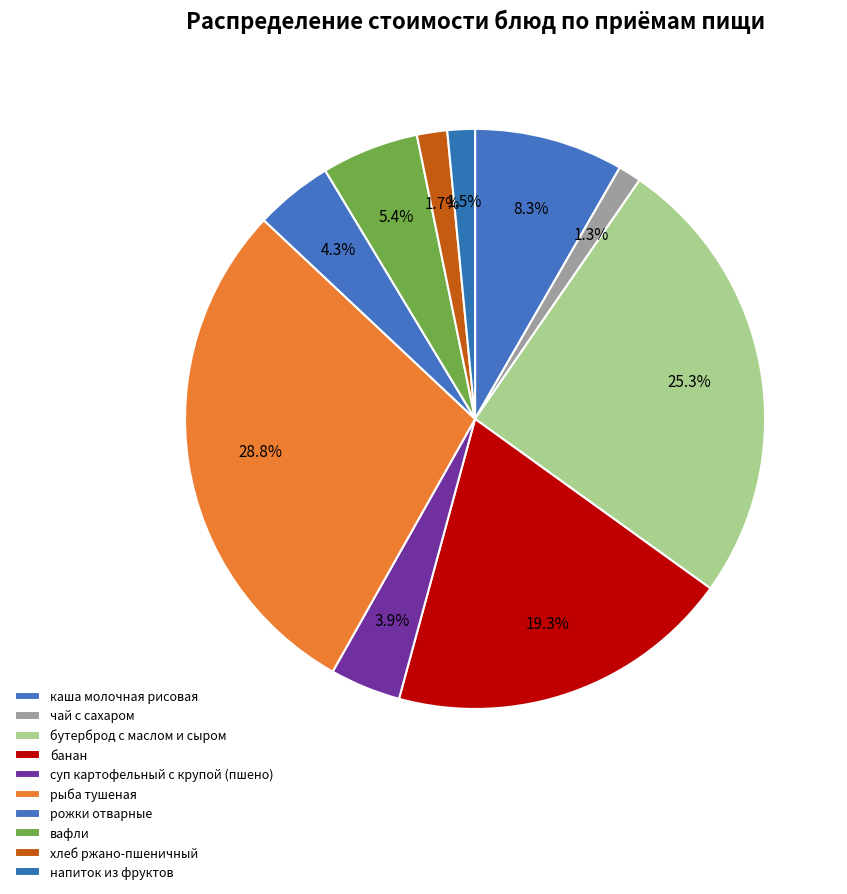

To the nearest percent, what portion does чай с сахаром represent?

1%